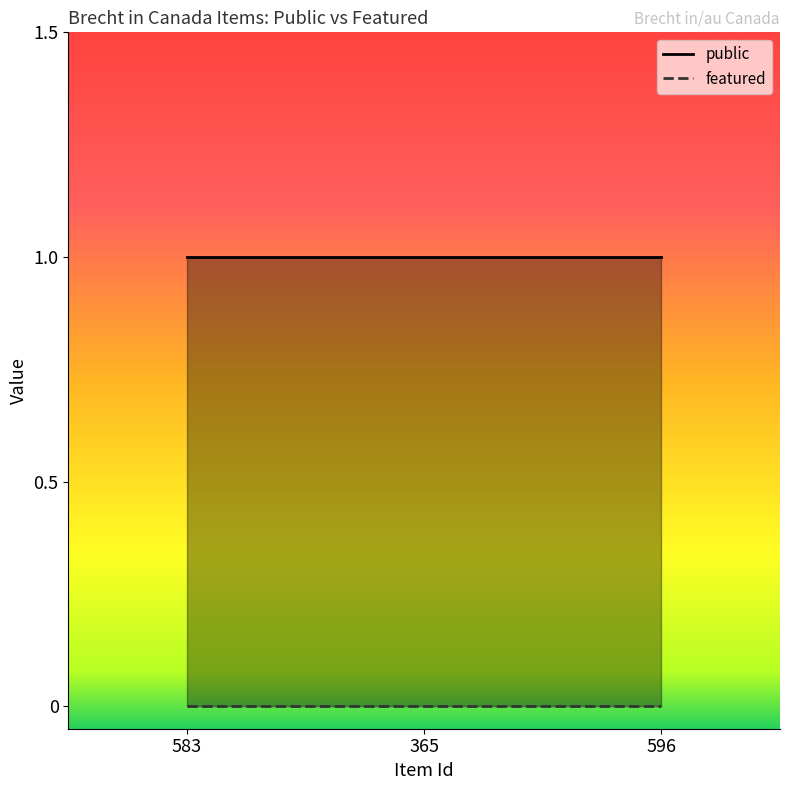

Rank the series by their maximum value, from lowest to highest.

featured, public